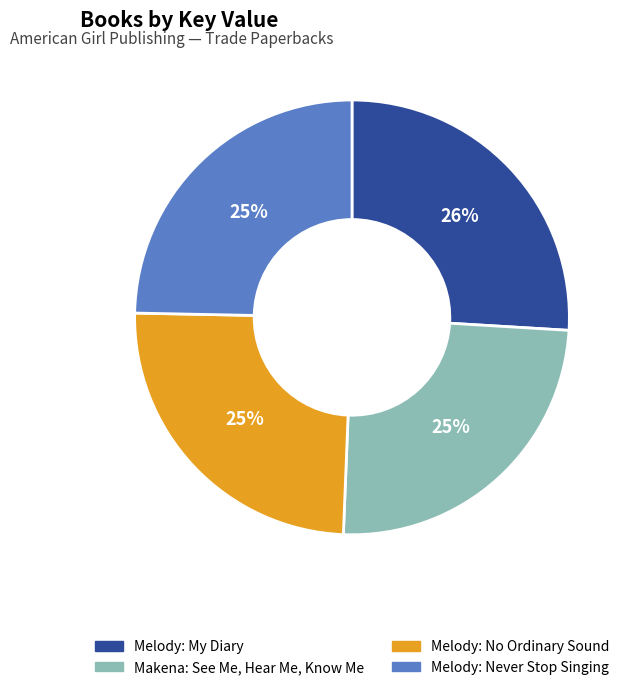

What is the ratio of the value at Melody: No Ordinary Sound to the value at Melody: My Diary?

1.0